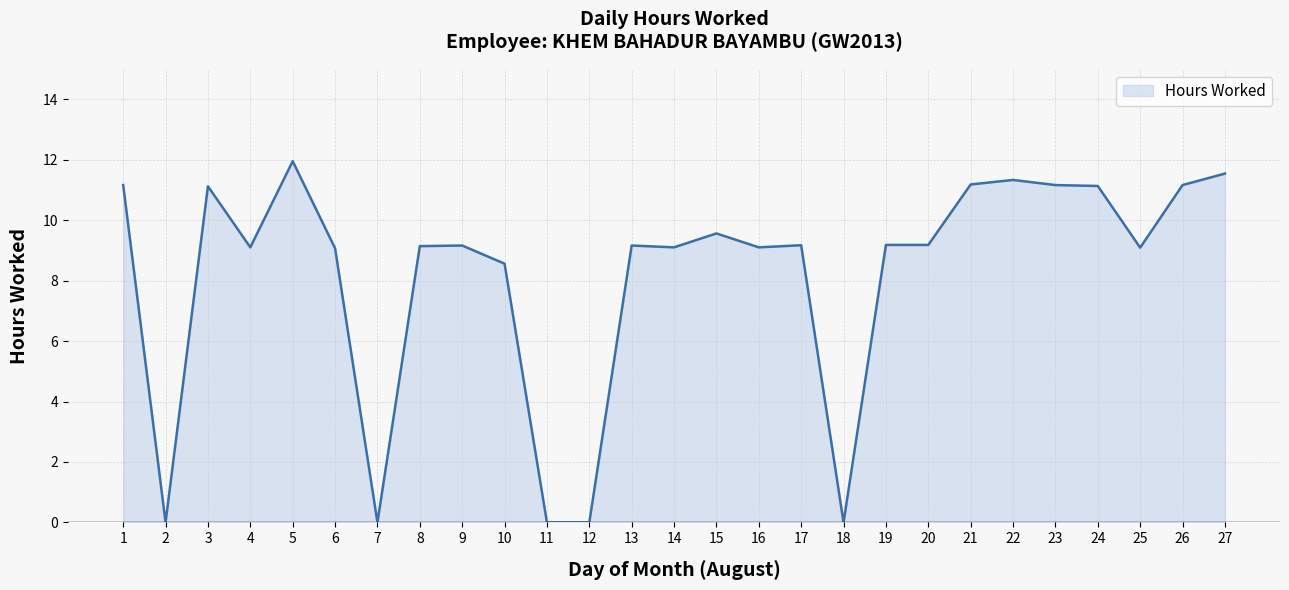

True or false: the data shows 13.1 at 8.

False